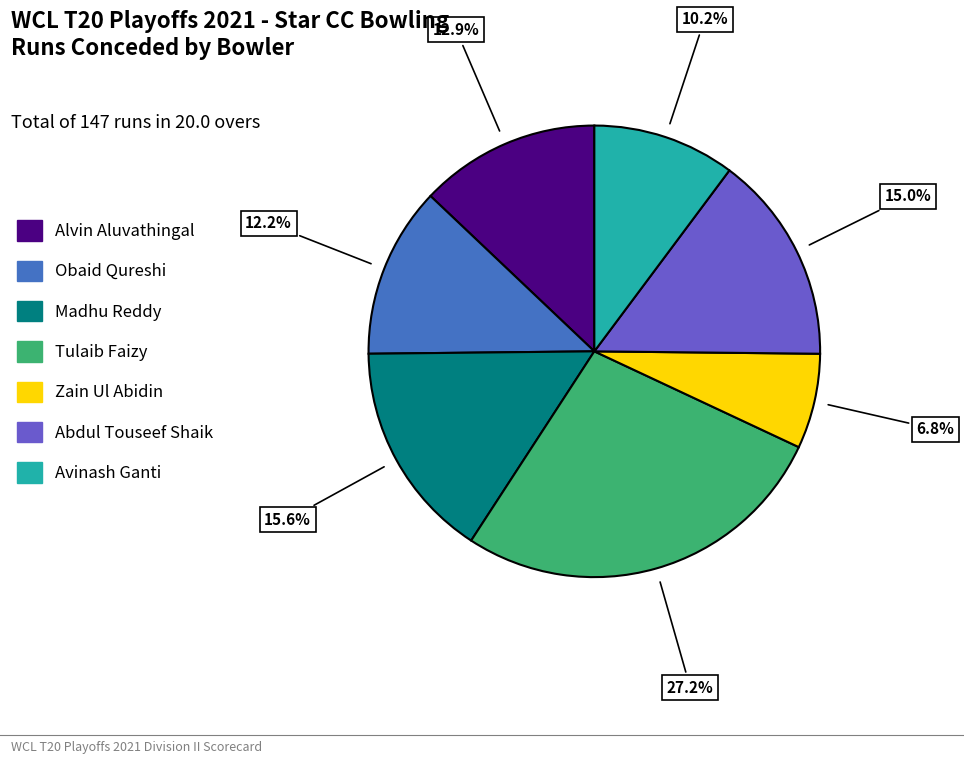

How much of the chart is everything except Zain Ul Abidin?

93.2%